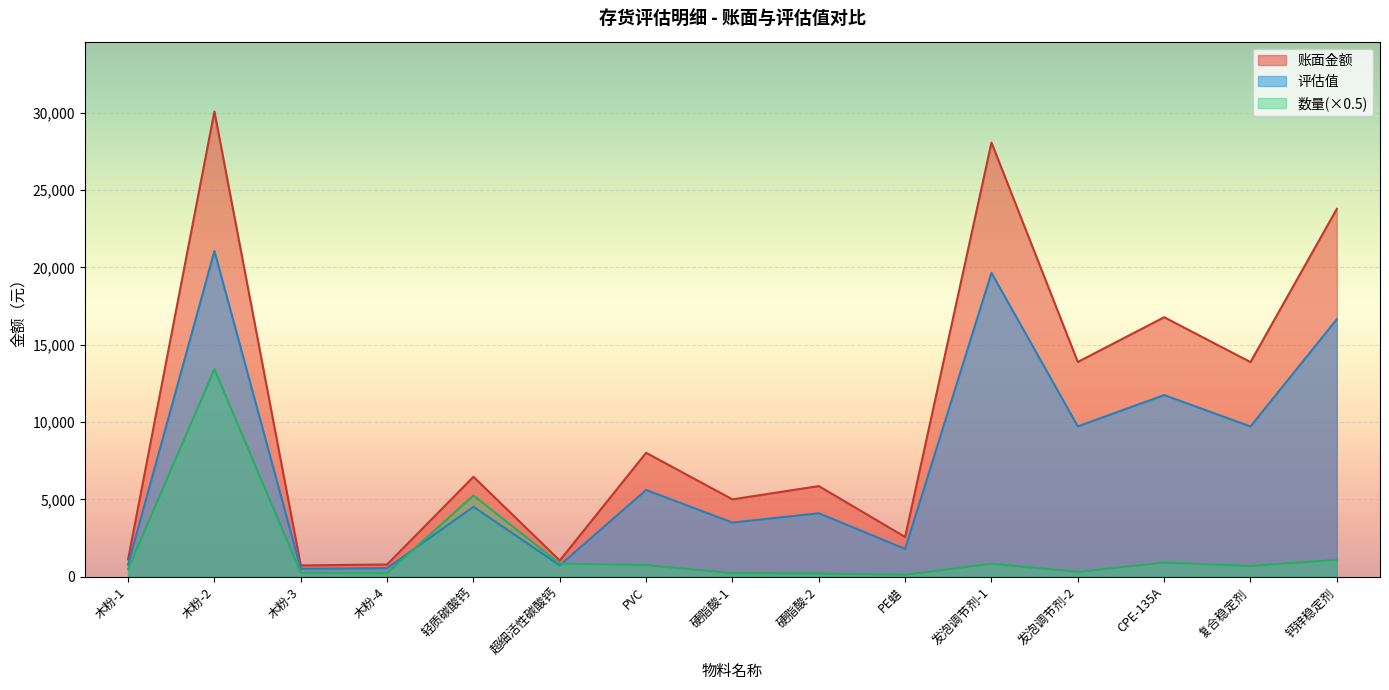

What is the difference between the highest and lowest values at 发泡调节剂-1?

27242.9